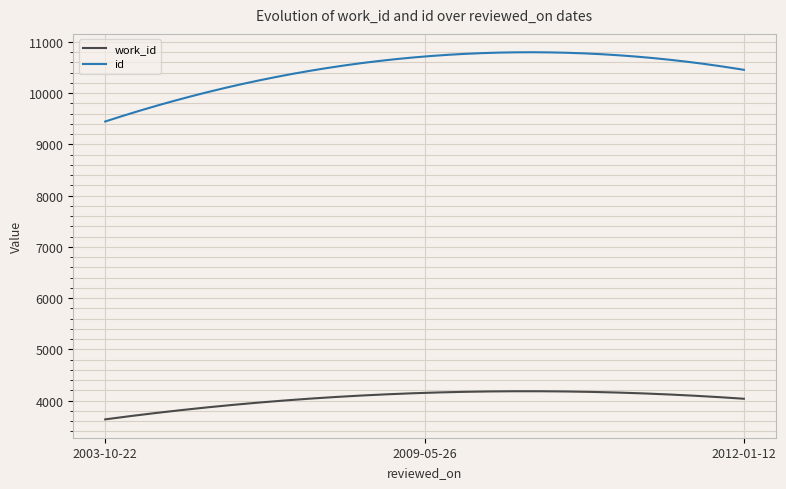

What is the maximum value shown in the chart?

10798.1